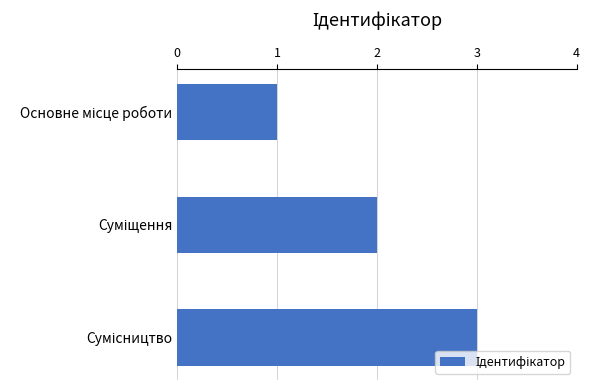

Count the number of data series in this chart.

1